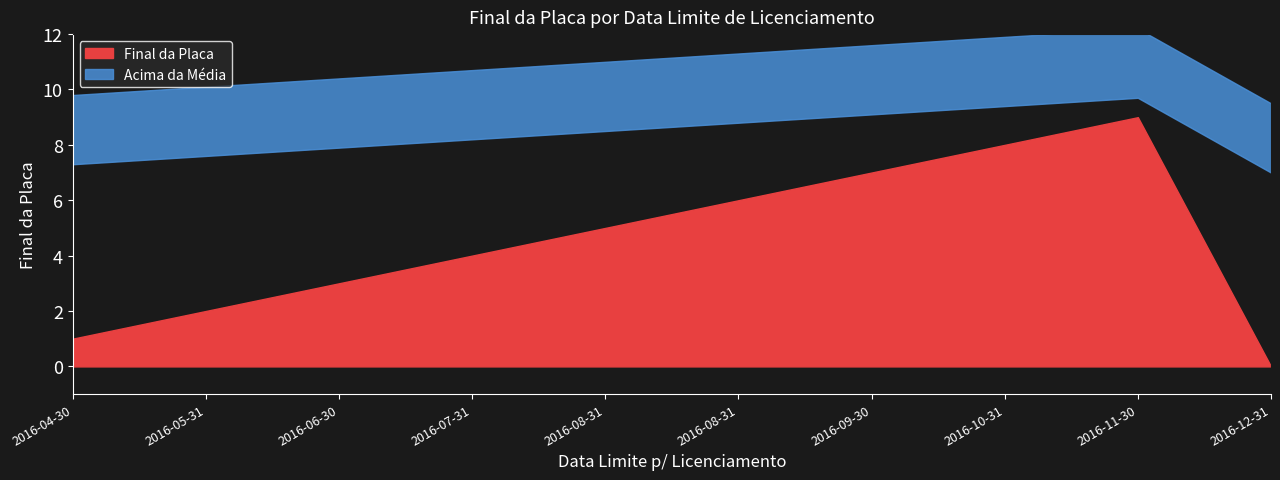

Which has a higher value, 2016-11-30 or 2016-04-30?

2016-11-30